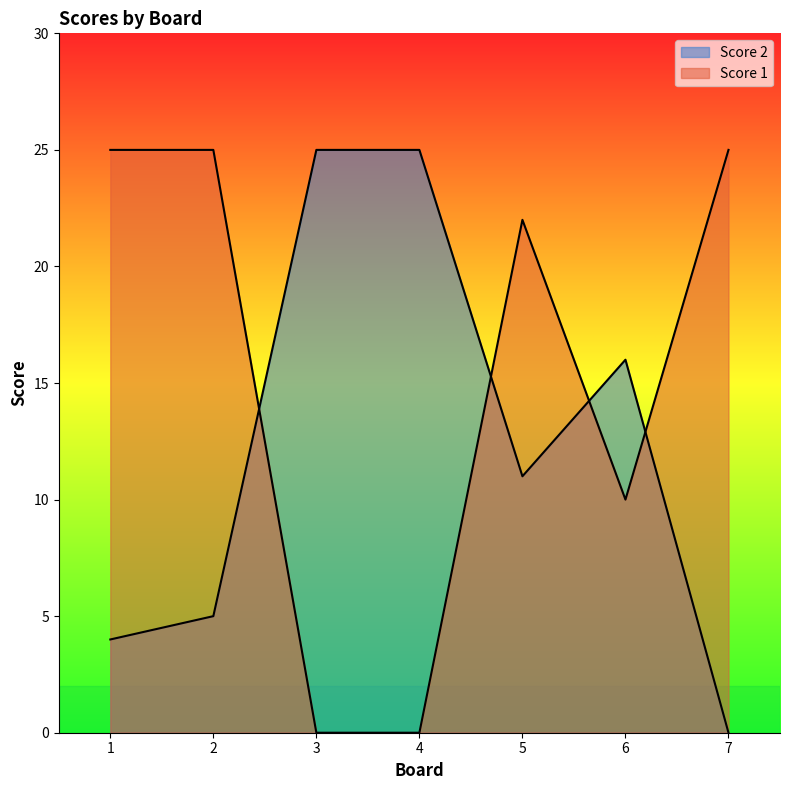

List the series in order of their overall mean, highest first.

Score 1, Score 2